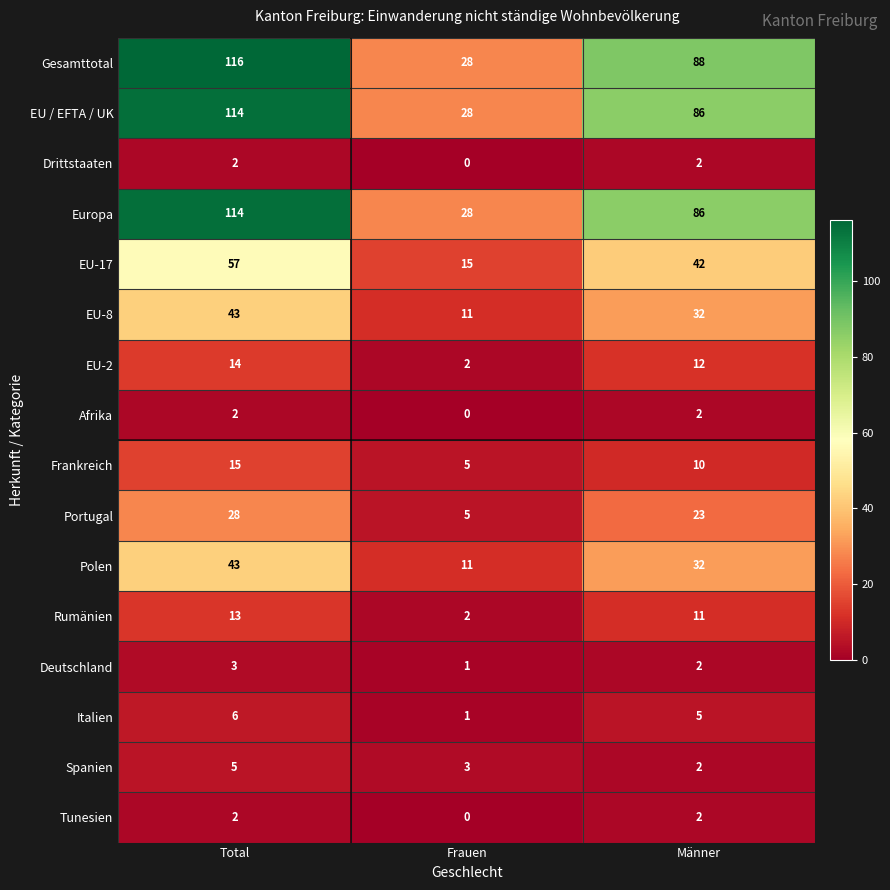

What is the difference between the second highest and minimum values in the Europa series?

58